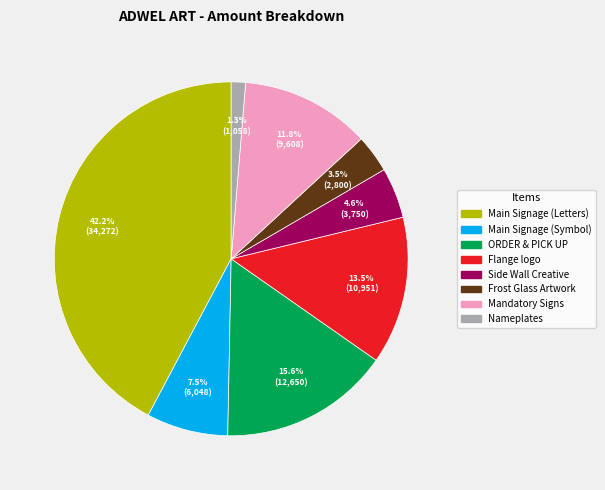

What percentage is NOT represented by Frost Glass Artwork?

96.5%